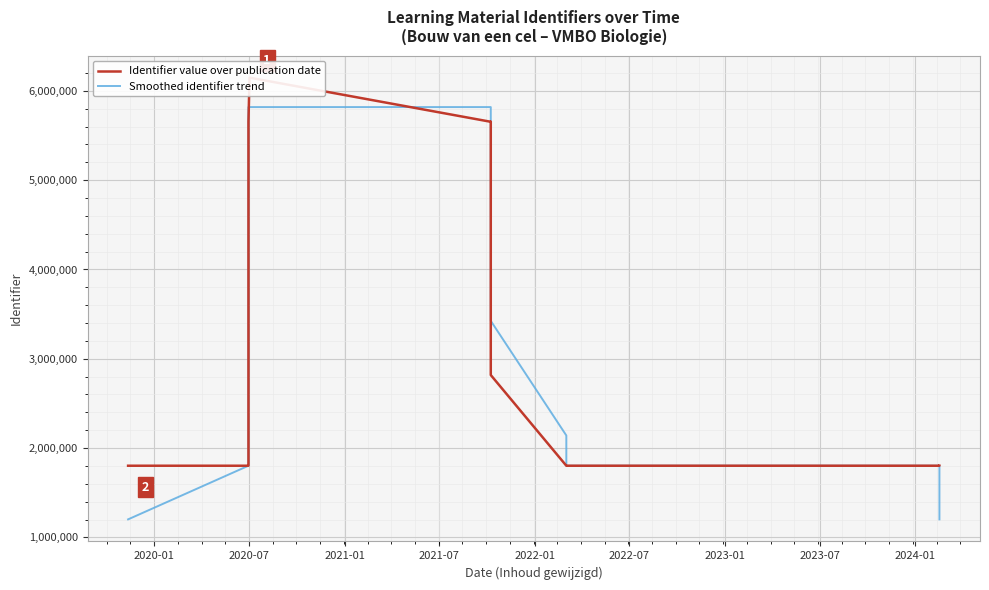

How many values in the Identifier value over publication date series are below 1802261?

8